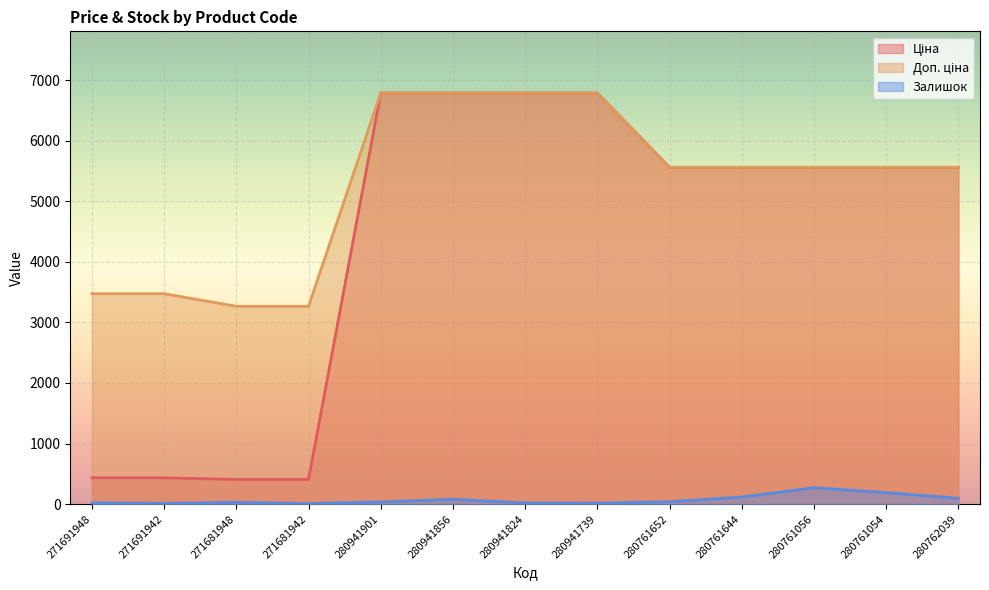

Reading right to left, what are all the values shown in this chart?

Ціна: 5560.3	5560.3	5560.3	5560.3	5560.3	6787.1	6787.1	6787.1	6787.1	408.2	408.2	434.3	434.3
Доп. ціна: 5560.3	5560.3	5560.3	5560.3	5560.3	6787.1	6787.1	6787.1	6787.1	3265.8	3265.8	3474.1	3474.1
Залишок: 98.0	190.0	271.0	117.0	40.0	16.0	20.0	79.0	36.0	10.0	30.0	13.0	22.0